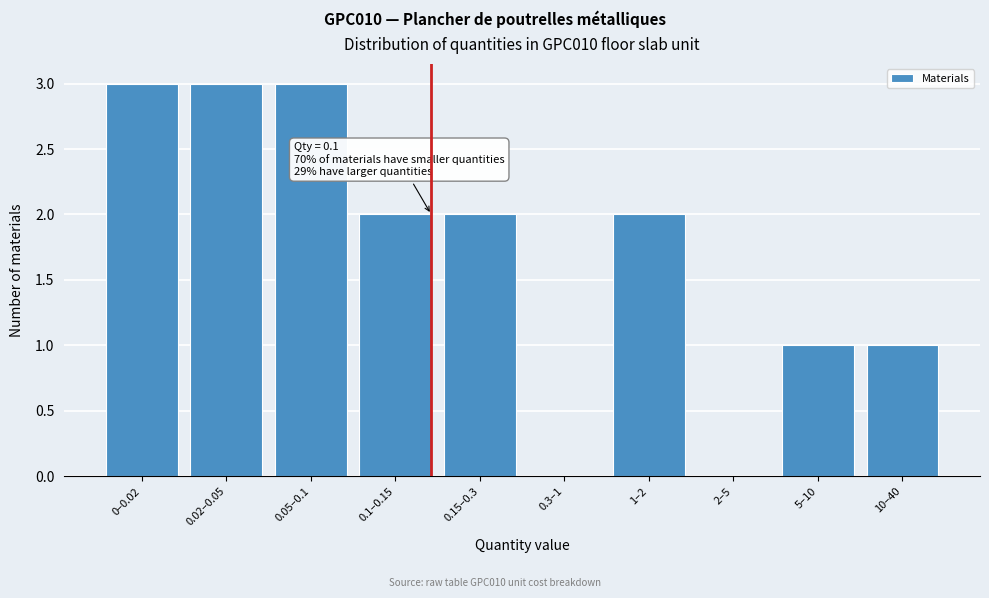

Reading left to right, extract all data points from this chart.

0–0.02=3	0.02–0.05=3	0.05–0.1=3	0.1–0.15=2	0.15–0.3=2	0.3–1=0	1–2=2	2–5=0	5–10=1	10–40=1